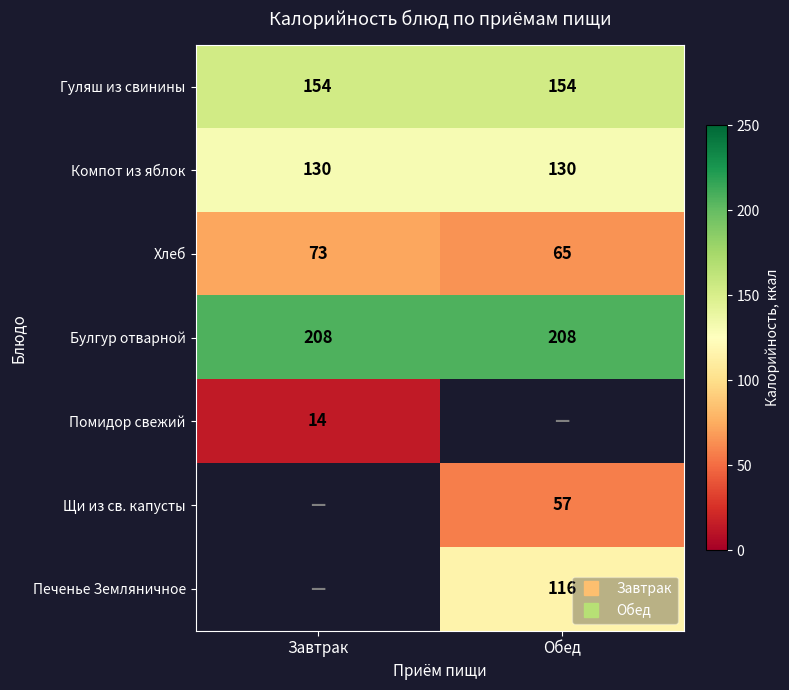

What is the sum of the Компот из яблок values at Обед and Завтрак?

260.0